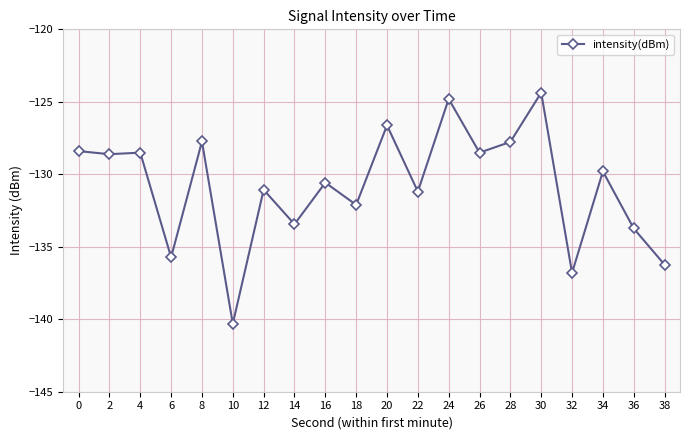

Is it true that the value at 30 is -185.3?

False